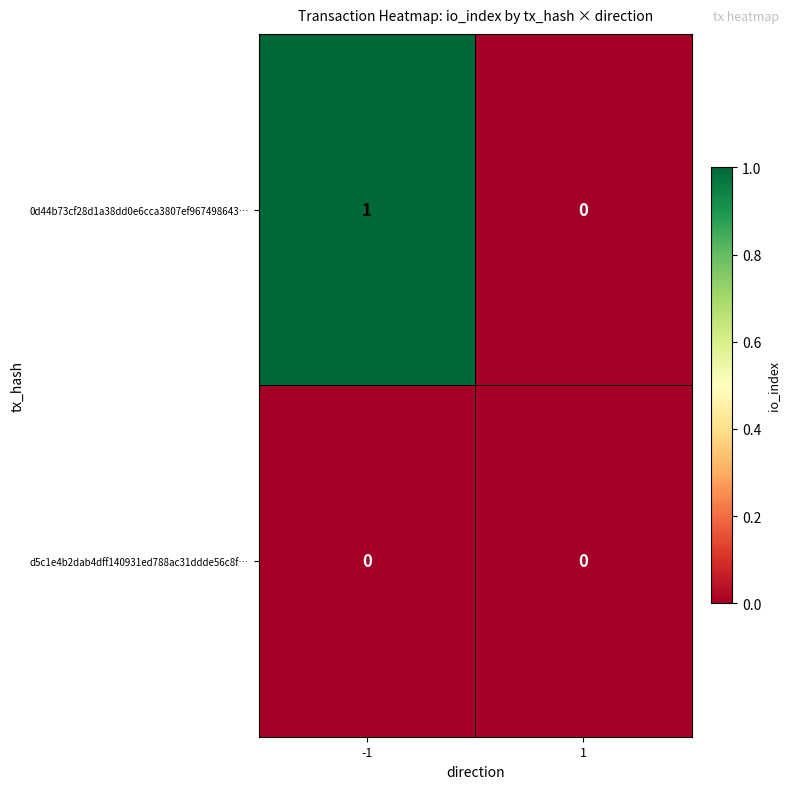

How many categories are shown in the chart?

2